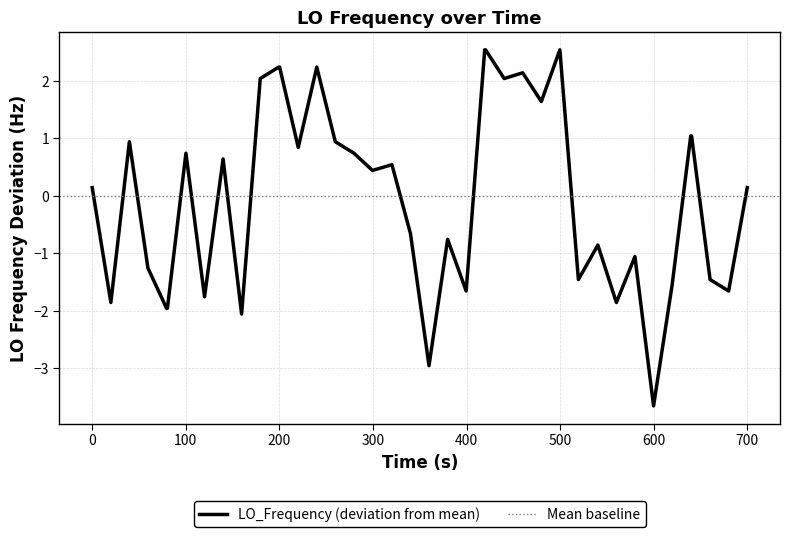

What is the highest value of the LO_Frequency (deviation from mean) series?

2.5